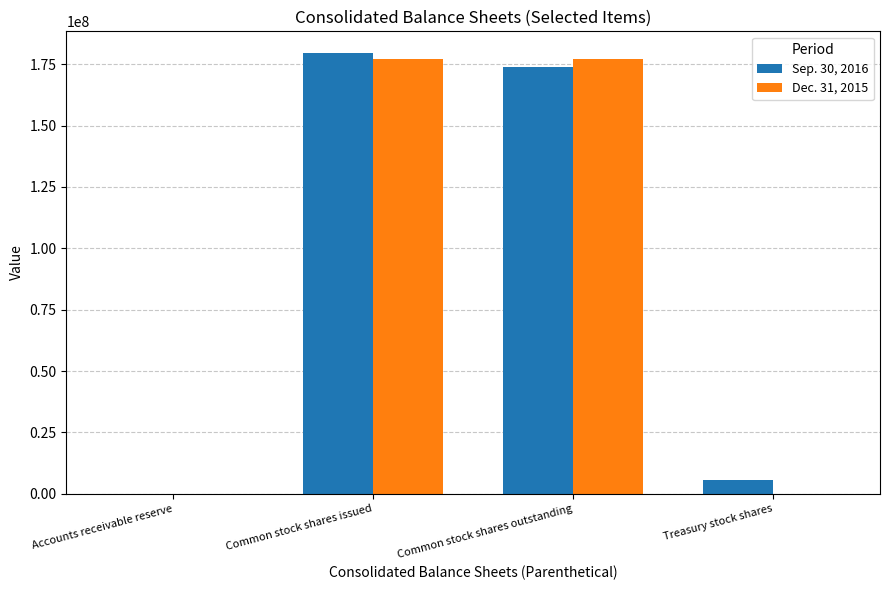

What is the maximum value shown in the chart?

179406558